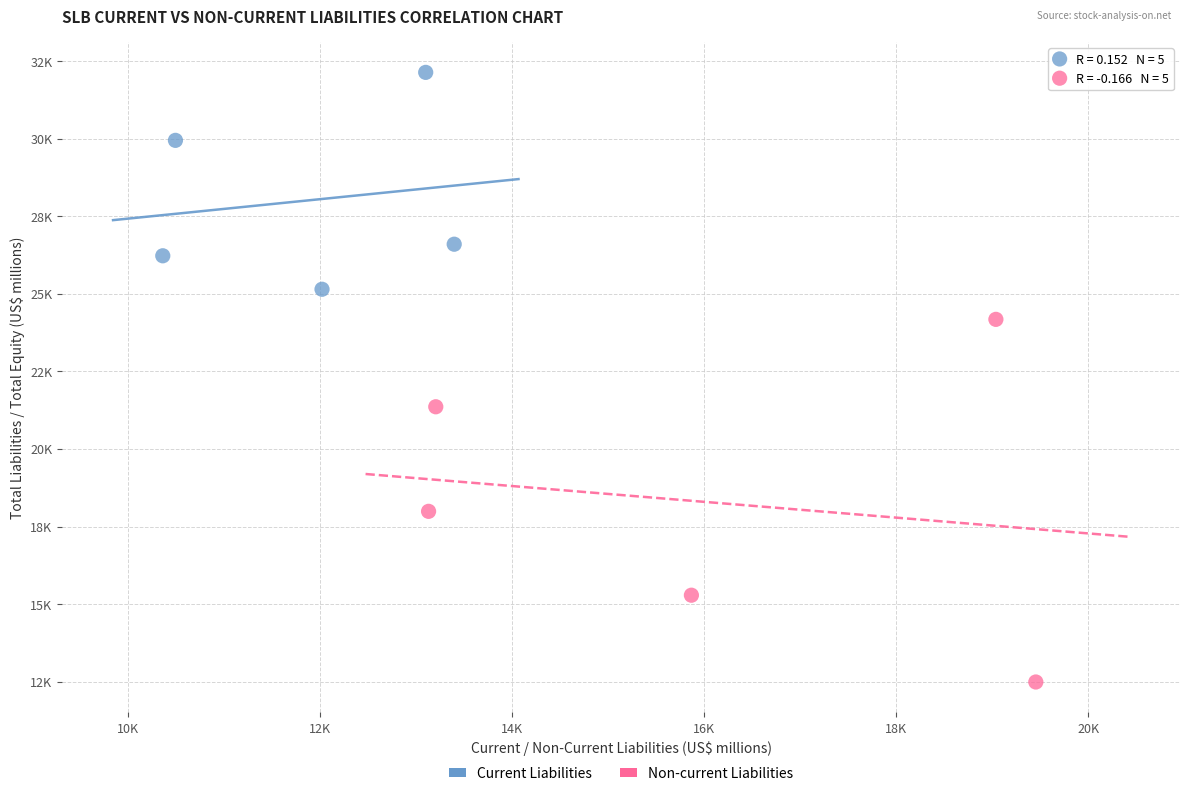

Which series has the largest Y range (max minus min)?

Non-current Liabilities